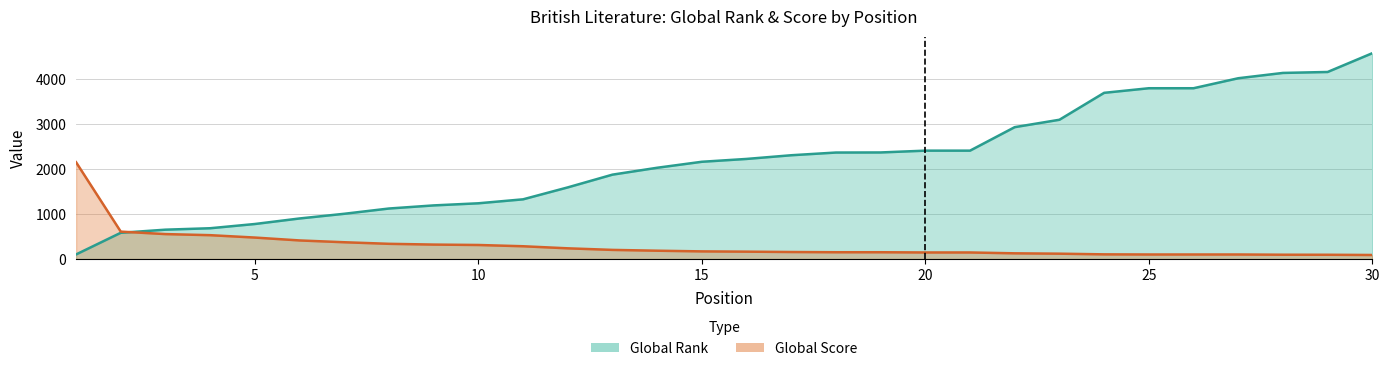

What is the maximum value shown in the chart?

4572